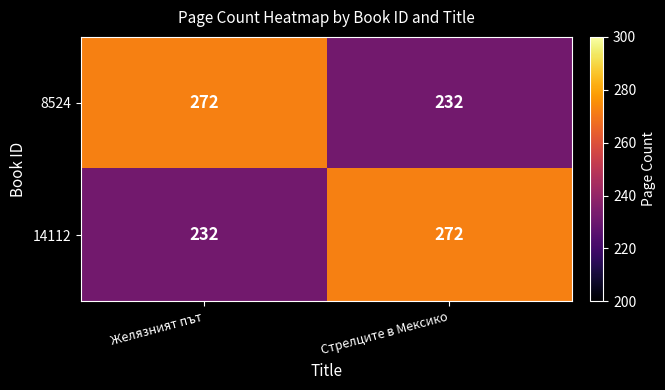

What is the maximum value shown in the chart?

272